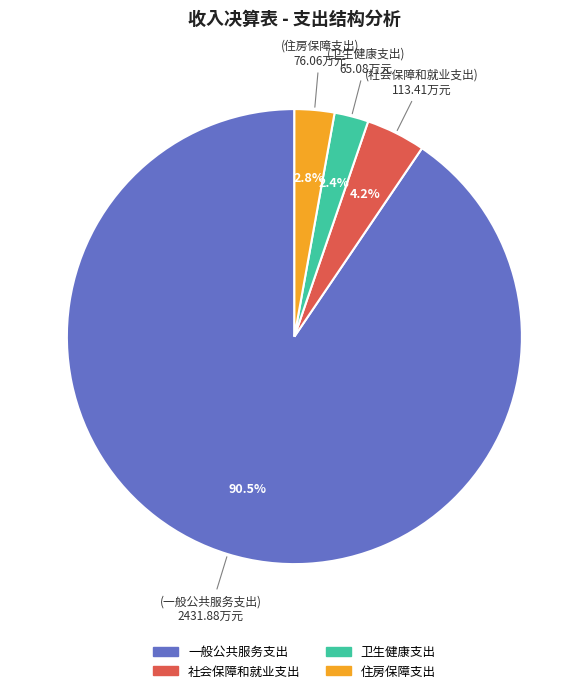

Which has a higher value, 住房保障支出 or 一般公共服务支出?

一般公共服务支出